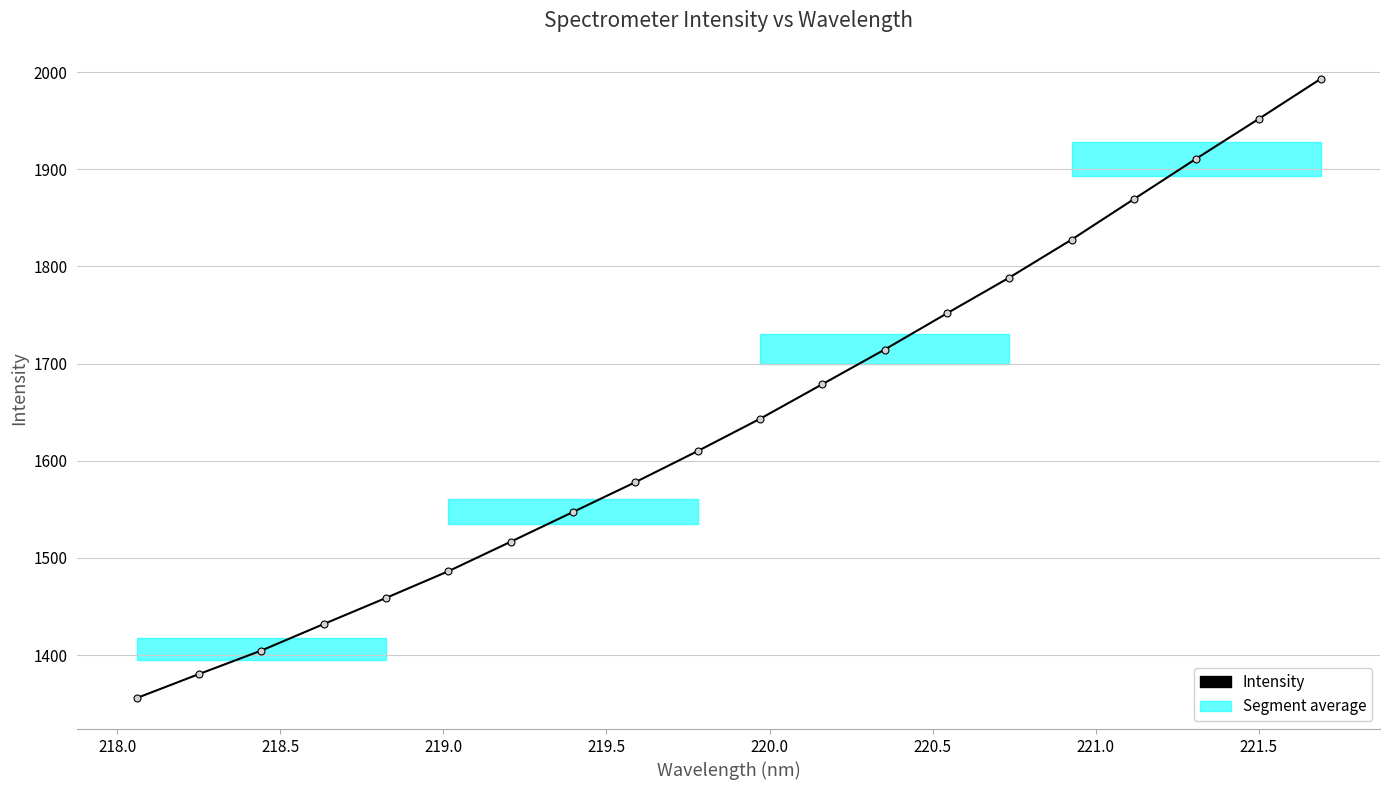

What is the value of the 10th point from the left?

1610.1